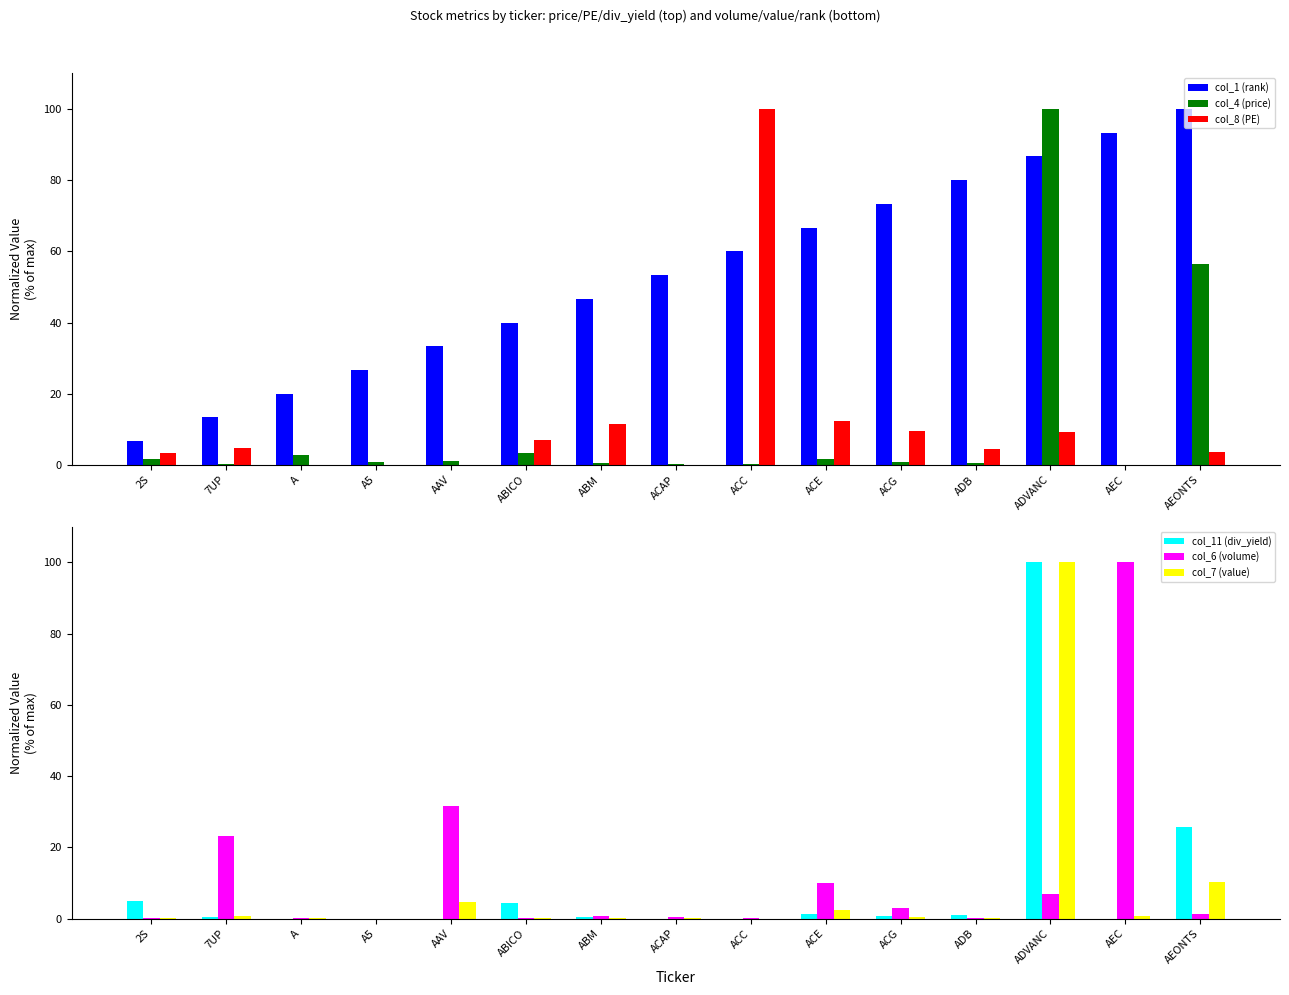

The col_11 (div_yield) series shows 0.0 at A. True or false?

True